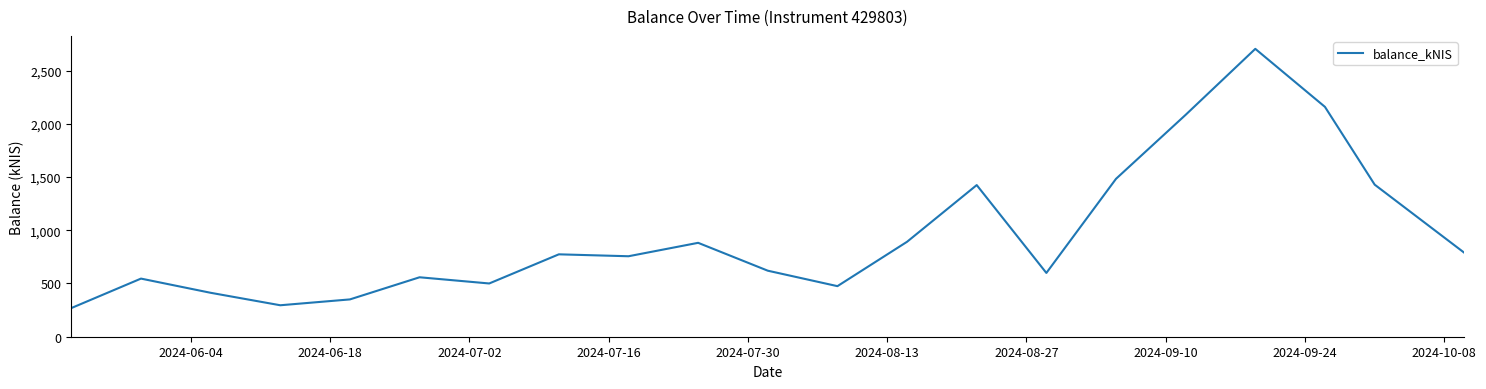

What is the maximum value shown in the chart?

2703.4